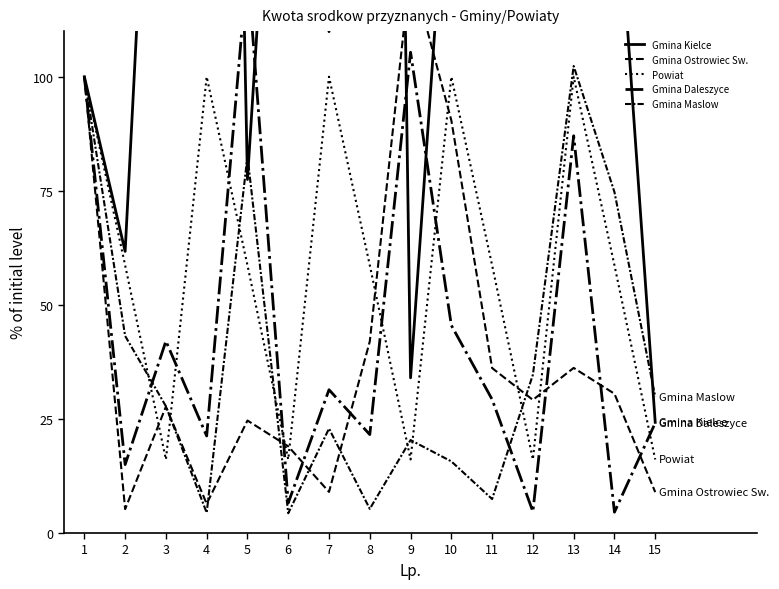

Where is Gmina Ostrowiec Sw. nearest to the value 64?

8